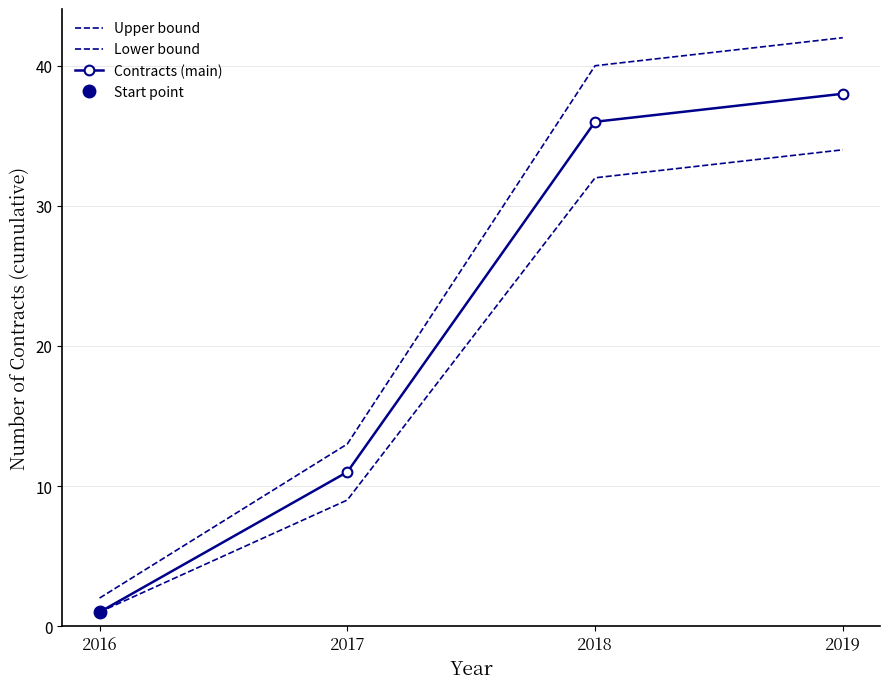

True or false: Contracts (main) and Lower bound intersect in this chart.

False